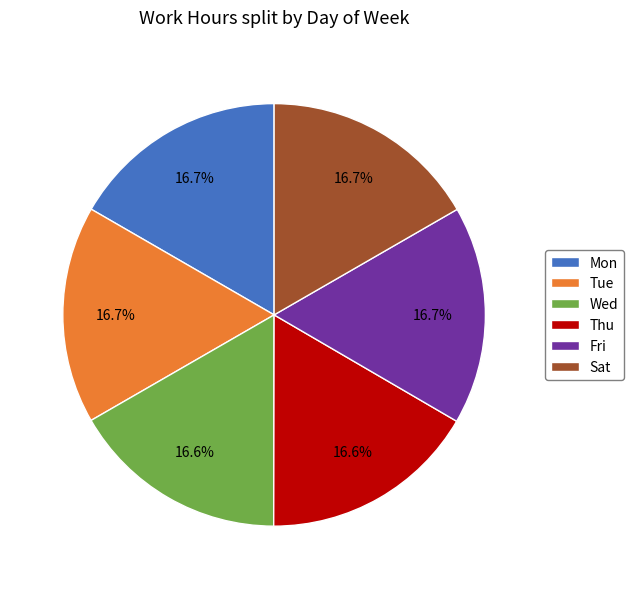

Combined, do Thu and Mon account for over 50%?

No